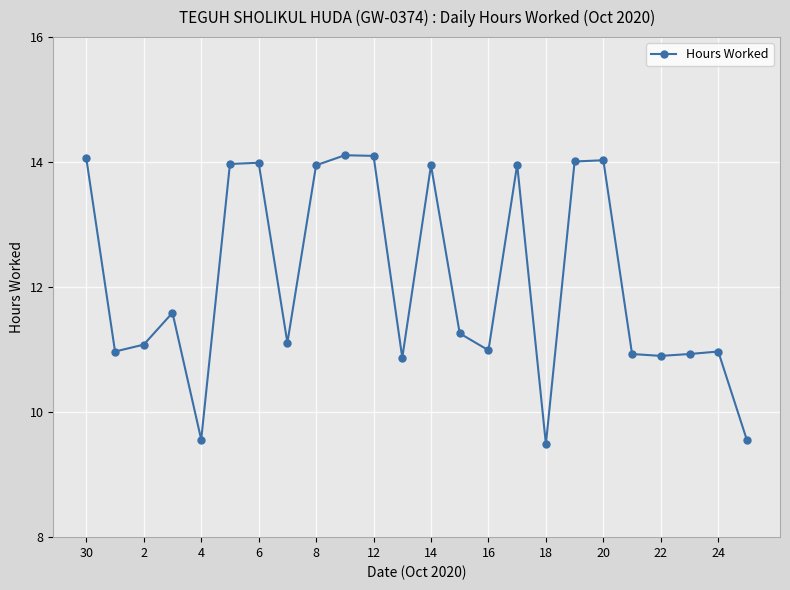

What is the minimum value shown in the chart?

9.5